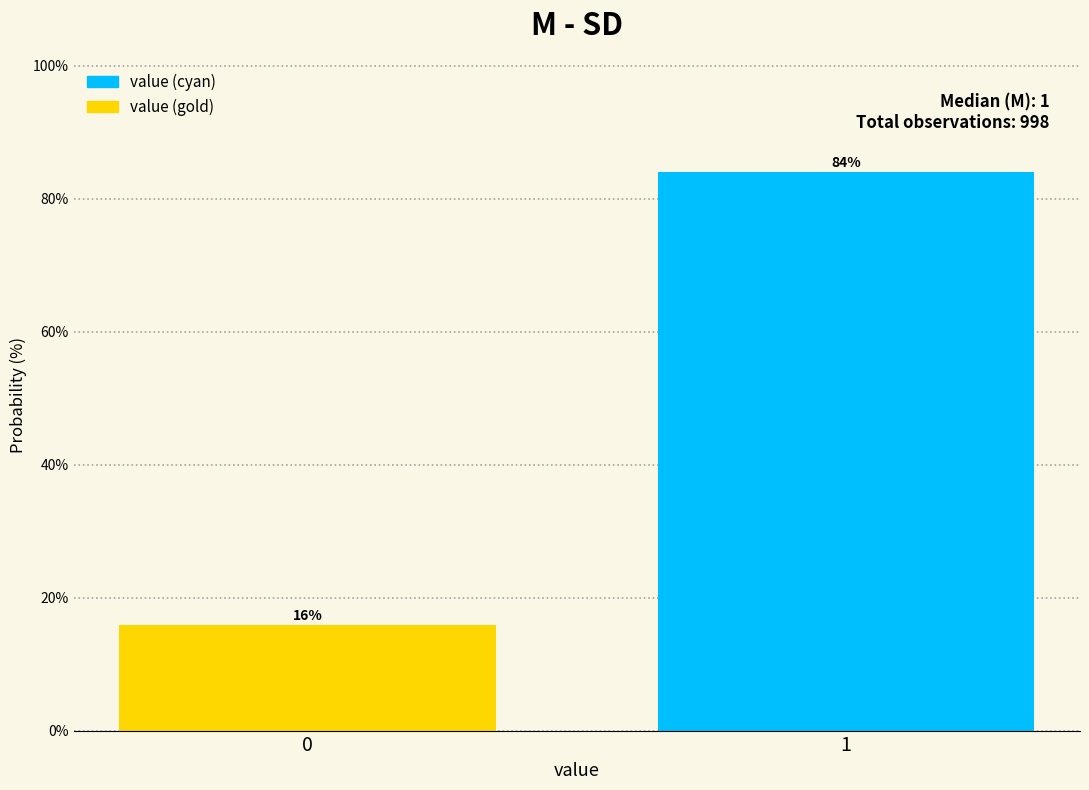

What is the sum of the values at 1 and 0?

100.0